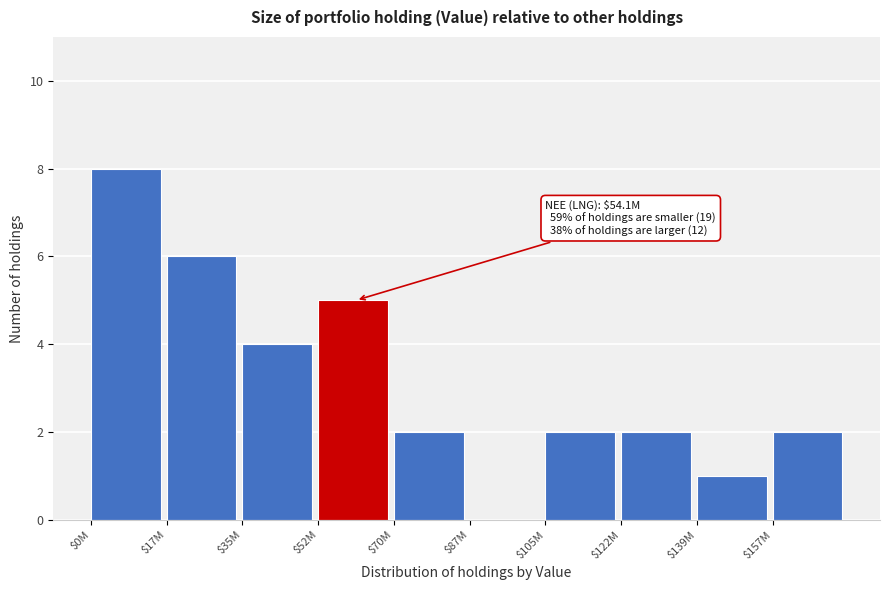

What is the sum of all values?

32